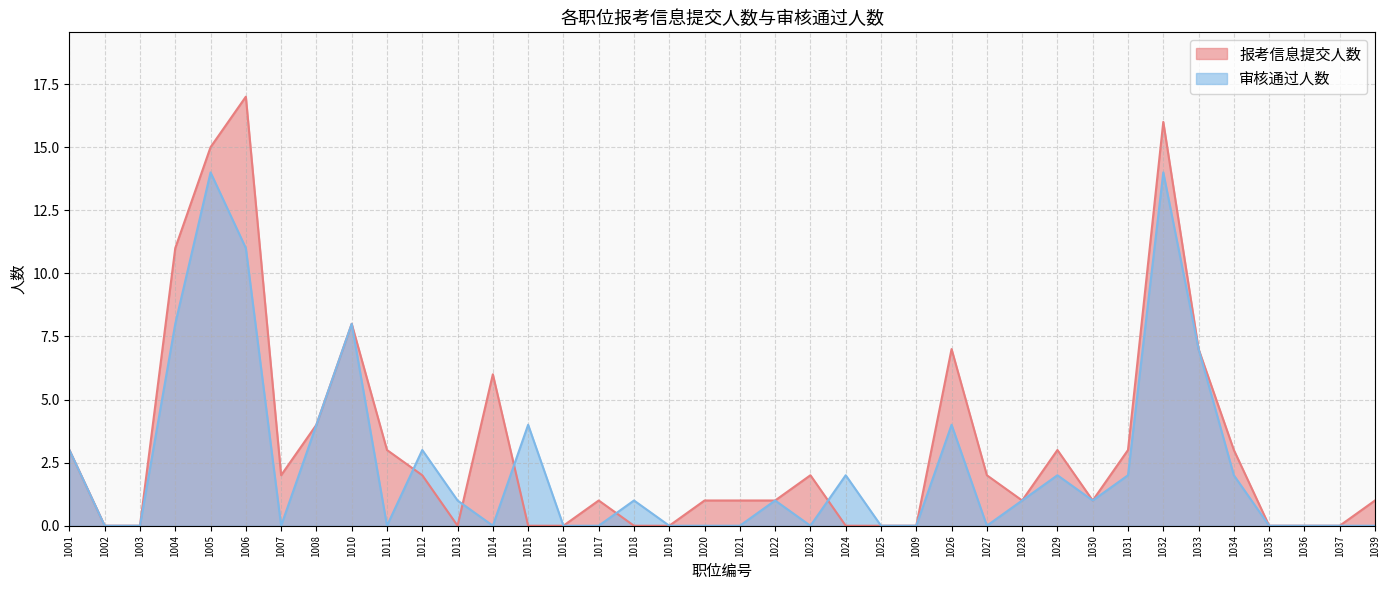

Where does the 报考信息提交人数 series first go above 1?

1001